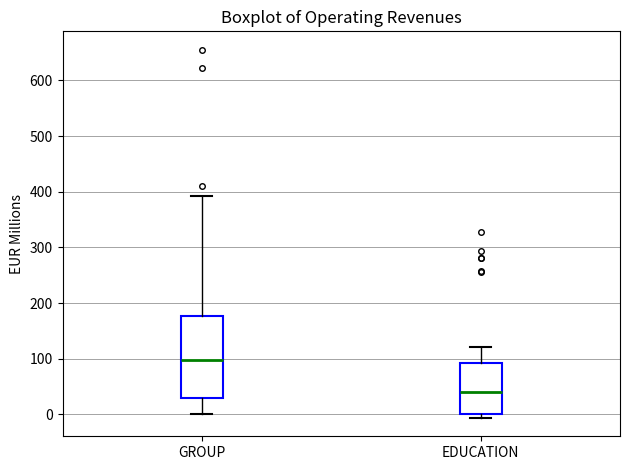

Reading left to right, transcribe this box plot: for each box, give where its median line is, the range the box spans, and where its two whiskers end, as read against the y-axis. The values are not printed on the chart, so give them approximately, as read against the axis.

GROUP: median 100, box 30 to 180, whiskers 0 to 390
EDUCATION: median 40, box 0 to 90, whiskers -10 to 120